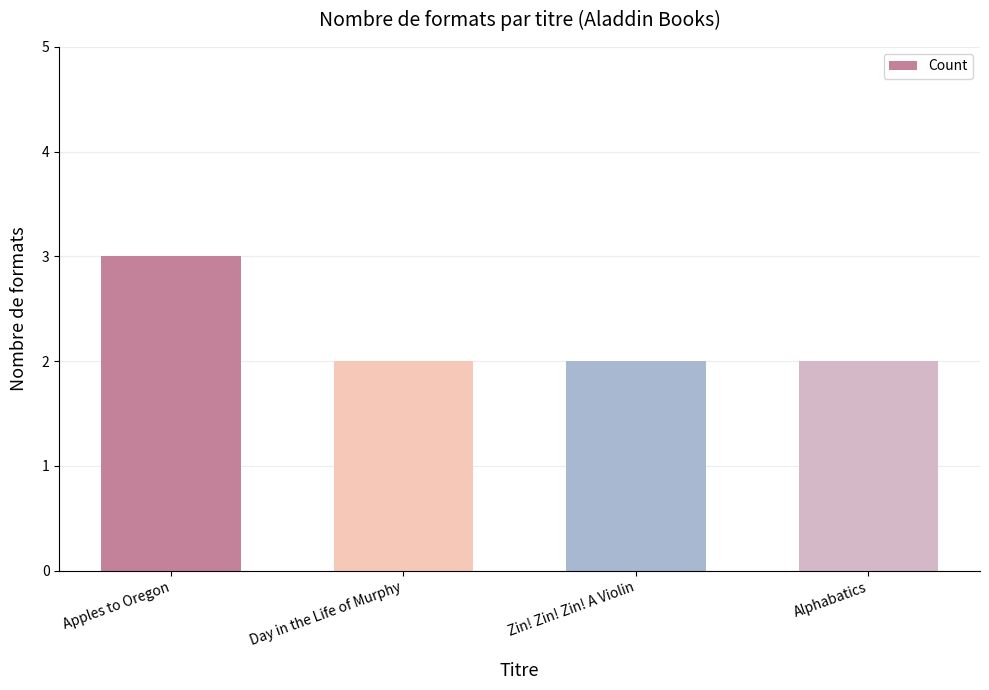

What is the greatest value displayed?

3